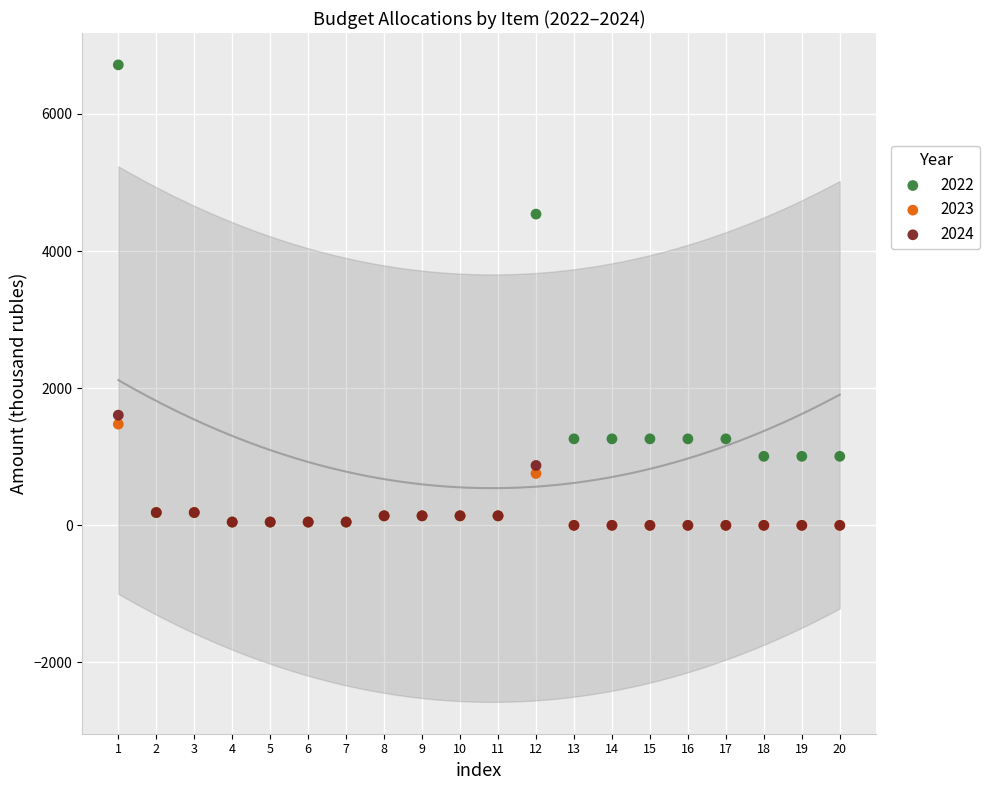

What are all the series names shown in the legend?

2022, 2023, 2024